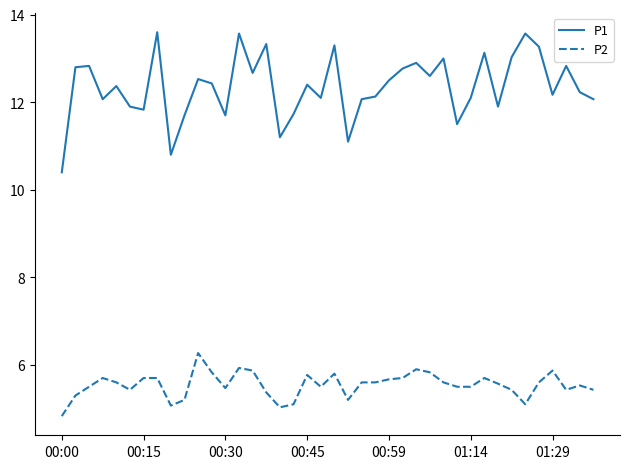

Rank the series by their average value, from lowest to highest.

P2, P1